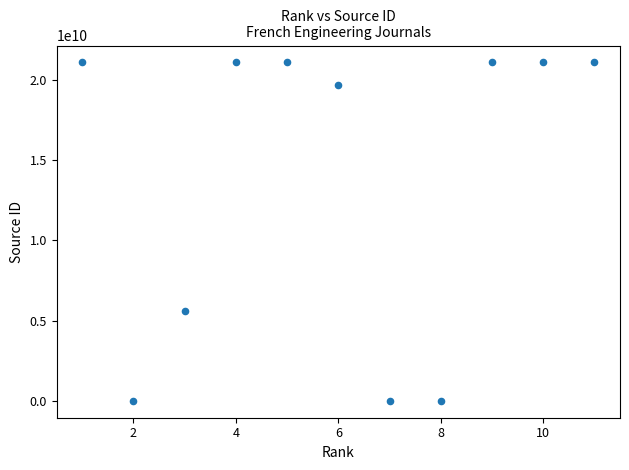

What is the range of Y values (max minus min)?

21101035208